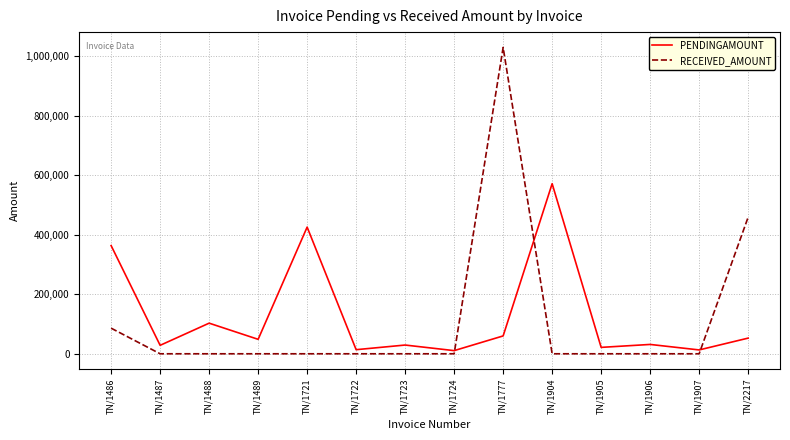

Which series changed the most between TN/1721 and TN/1904?

PENDINGAMOUNT